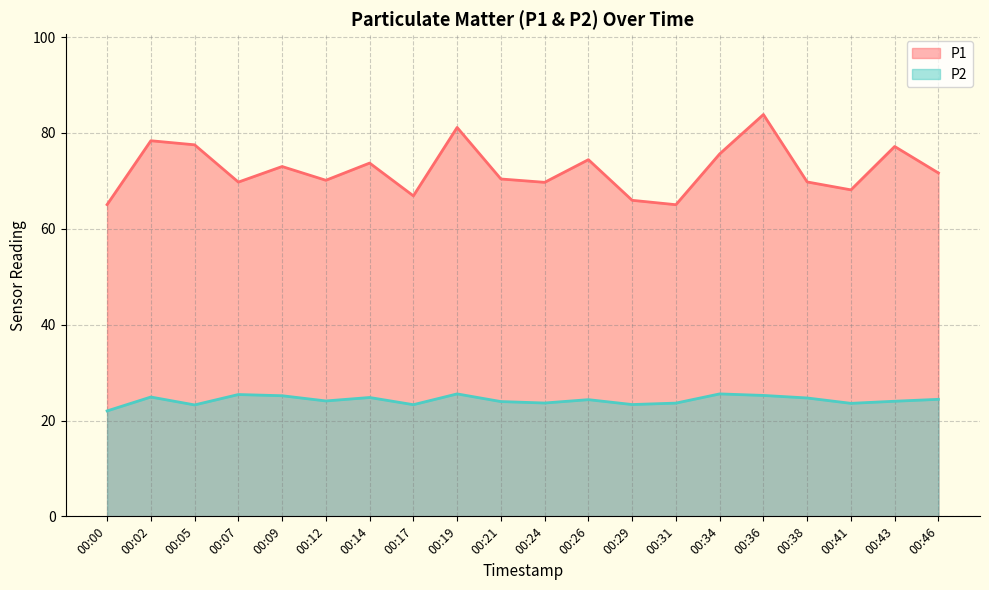

Where is the first local maximum for P2?

00:02